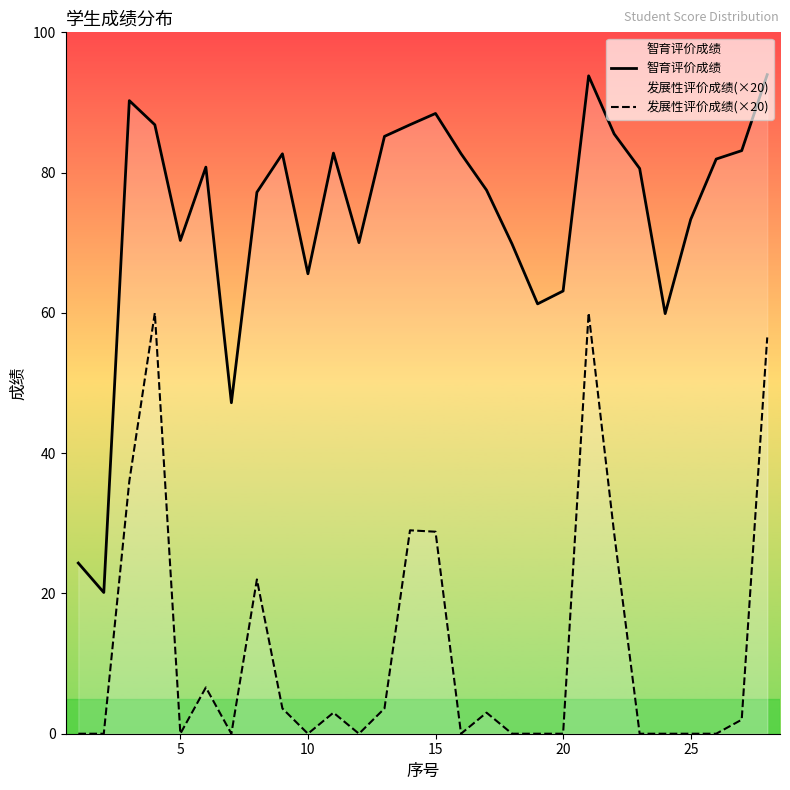

Is it true that 智育评价成绩 equals 104.2 at 20?

False